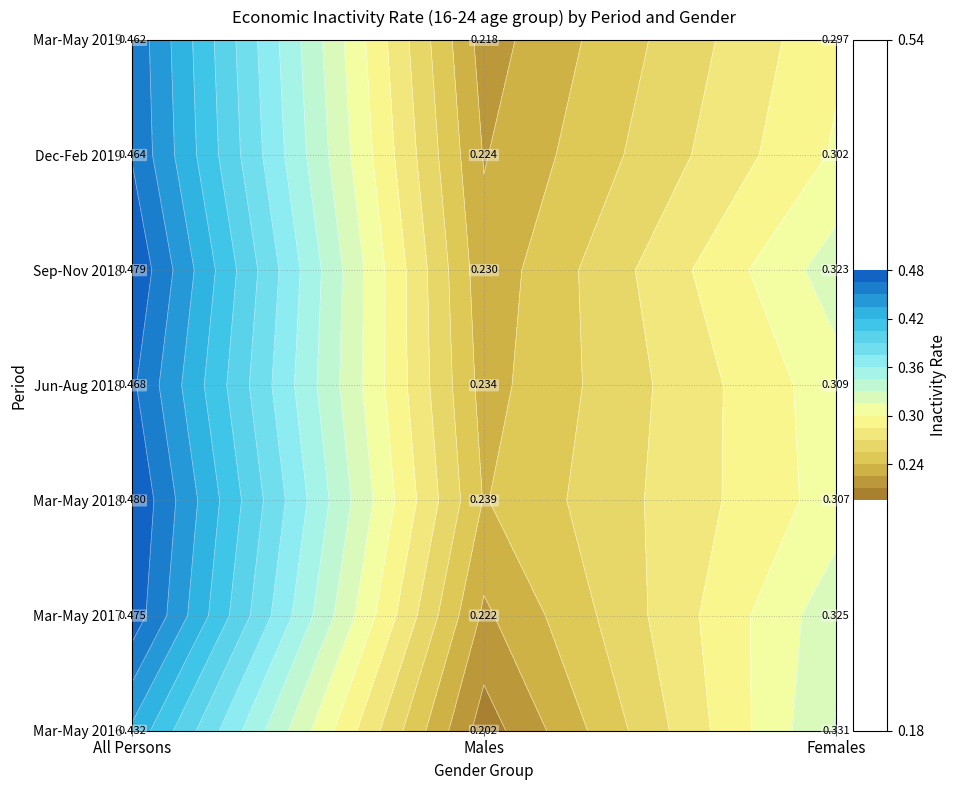

At which category is the sum across all series the highest?

All Persons